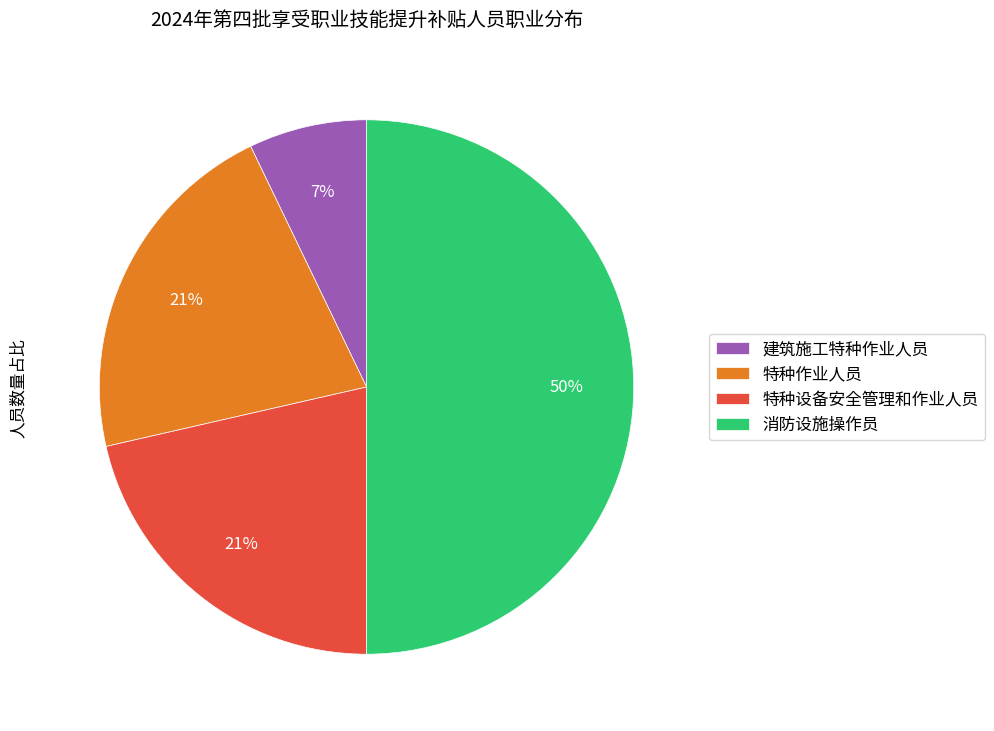

Is 建筑施工特种作业人员 the majority of the pie?

No